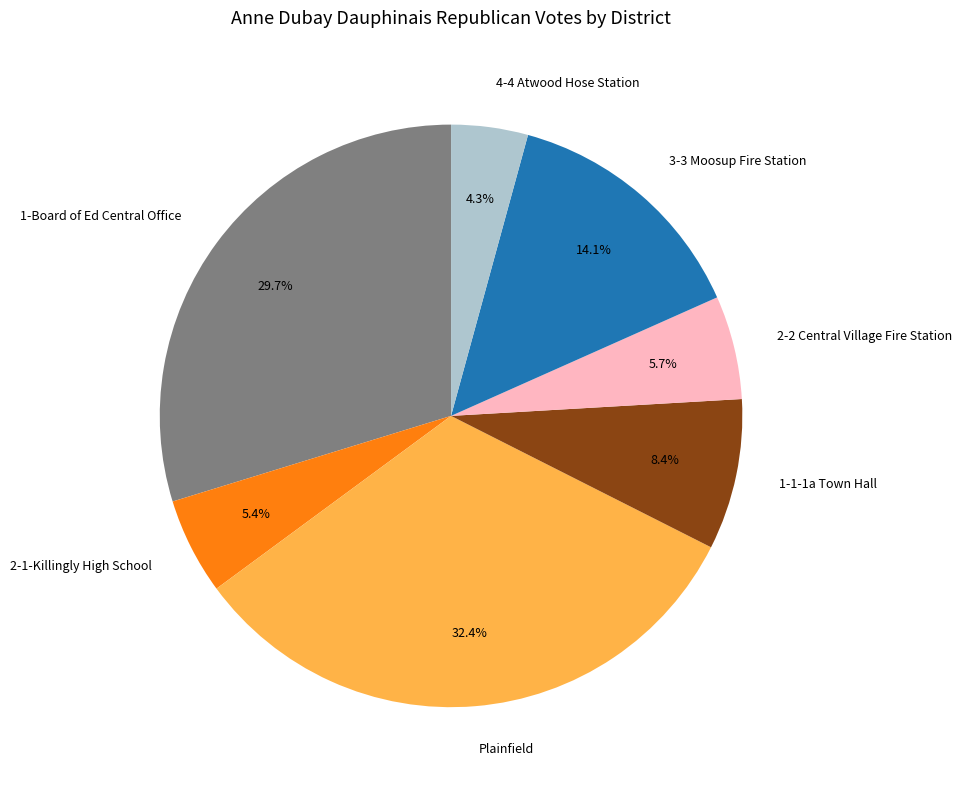

Is it true that 3-3 Moosup Fire Station is 14% of the pie?

True